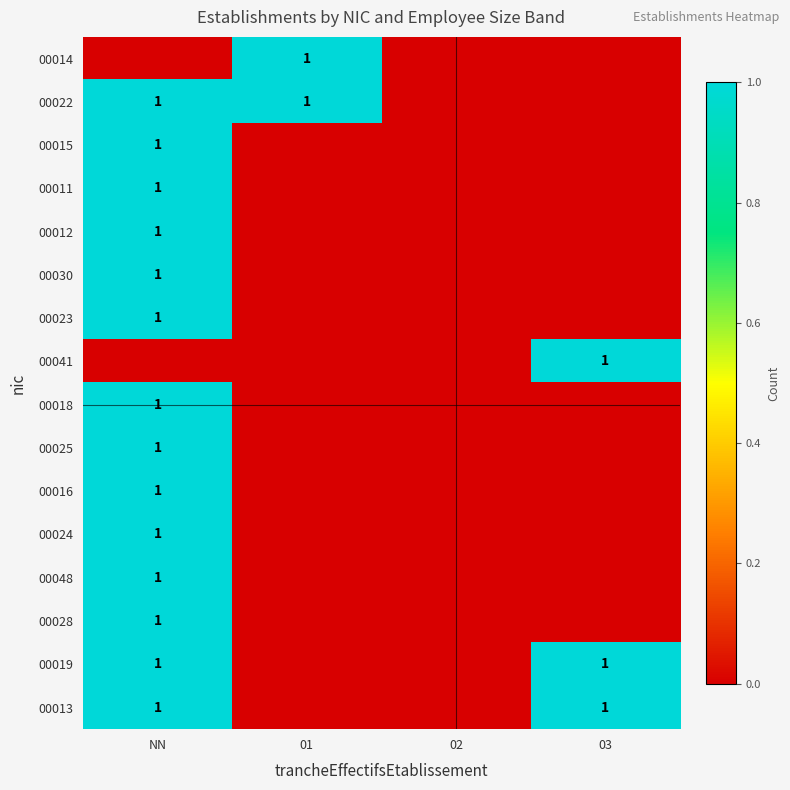

Is it true that 00019 equals 0 at 03?

False